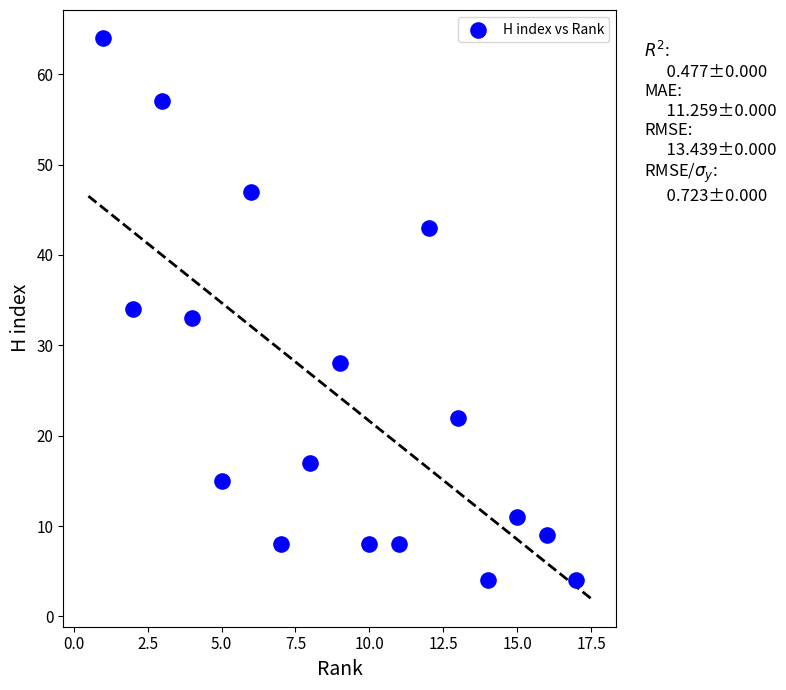

What is the range of X values (max minus min)?

16